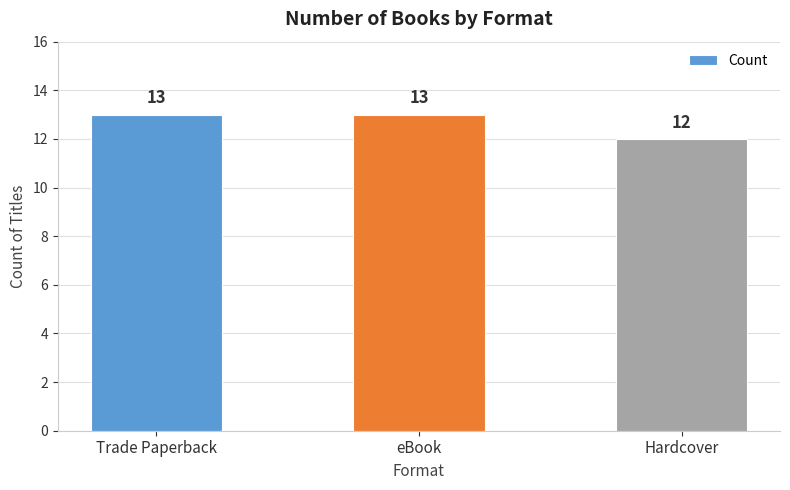

At which label is the value closest to 12?

Hardcover